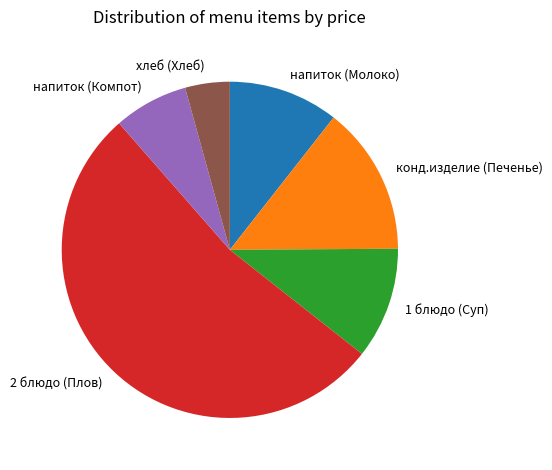

What is the smallest slice in the pie chart?

хлеб (Хлеб)